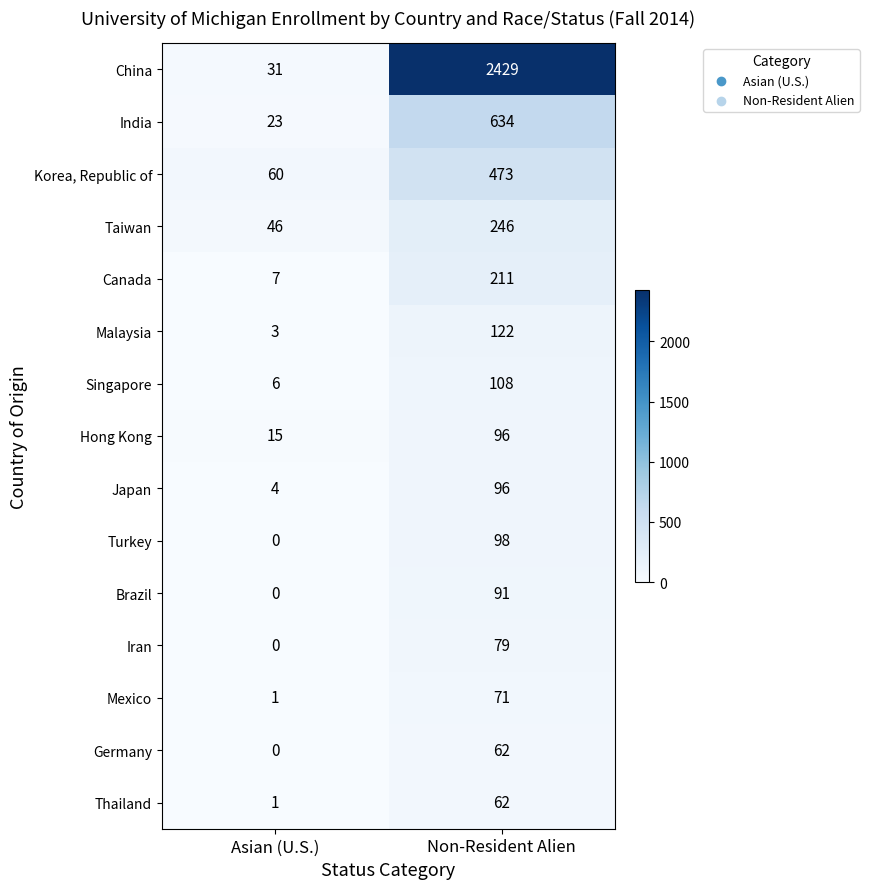

The Germany series shows 101 at Non-Resident Alien. True or false?

False